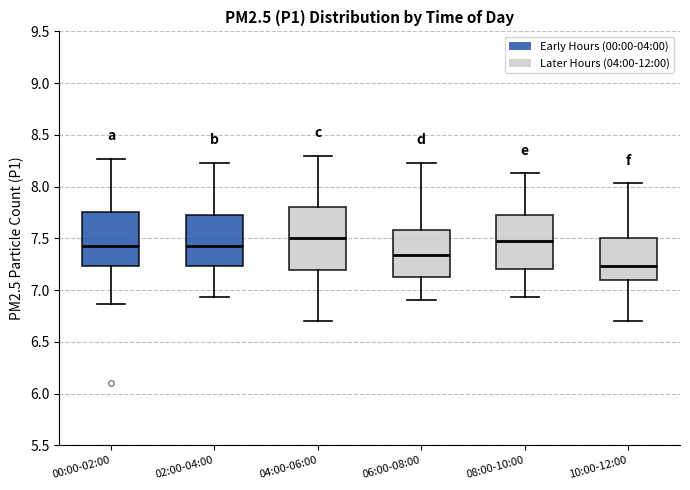

Reading left to right, read every box against the y-axis: the position of its median line, the range the box covers, and the ends of its whiskers. The values are not printed on the chart, so give them approximately, as read against the axis.

00:00-02:00: median 7.45, box 7.25 to 7.75, whiskers 6.85 to 8.25
02:00-04:00: median 7.45, box 7.25 to 7.75, whiskers 6.95 to 8.25
04:00-06:00: median 7.50, box 7.20 to 7.80, whiskers 6.70 to 8.30
06:00-08:00: median 7.35, box 7.10 to 7.60, whiskers 6.90 to 8.25
08:00-10:00: median 7.45, box 7.20 to 7.75, whiskers 6.95 to 8.15
10:00-12:00: median 7.25, box 7.10 to 7.50, whiskers 6.70 to 8.05